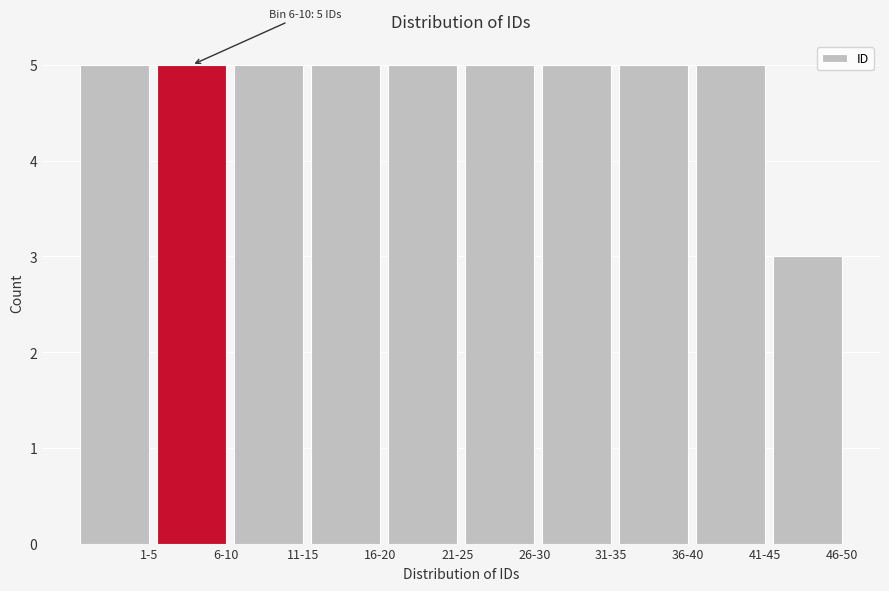

Reading left to right, transcribe all the data shown in this chart.

1-5=5	6-10=5	11-15=5	16-20=5	21-25=5	26-30=5	31-35=5	36-40=5	41-45=5	46-50=3